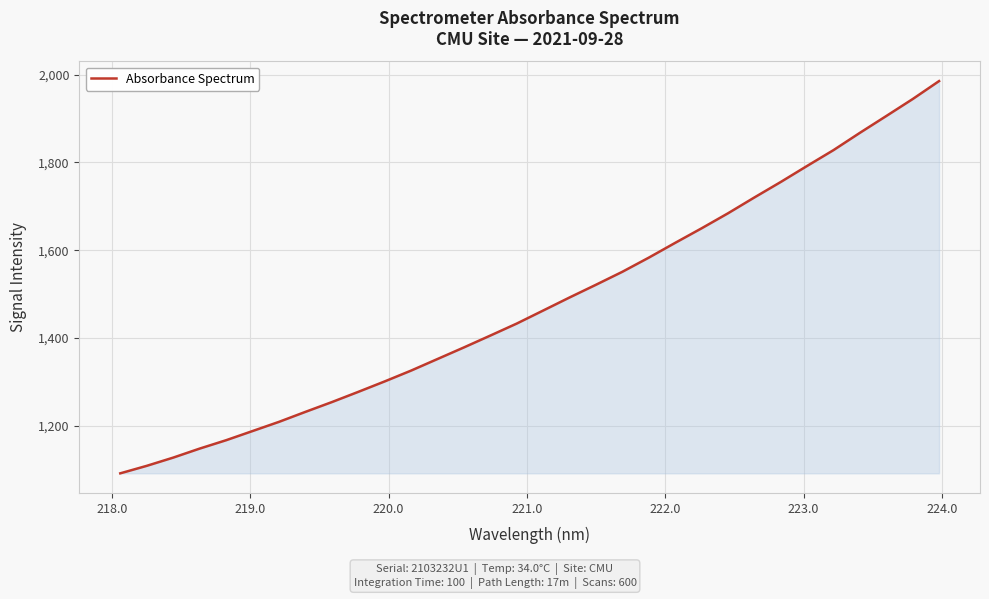

What is the difference between the maximum and minimum values?

894.2